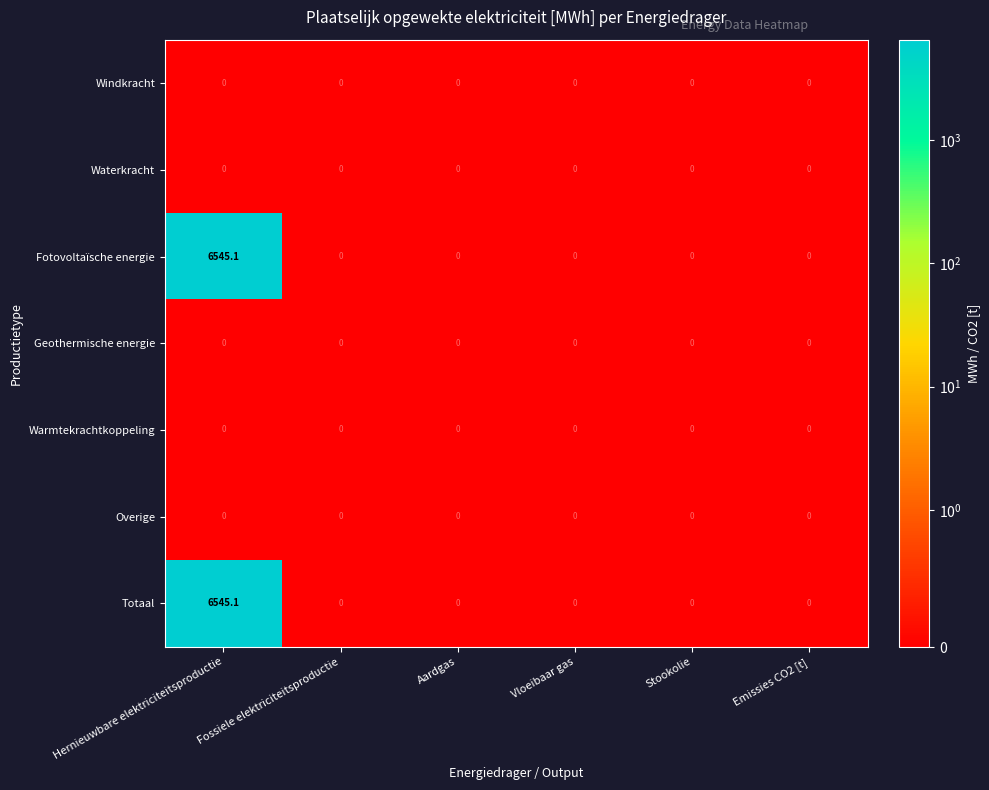

Is it true that Overige equals 0.0 at Aardgas?

True